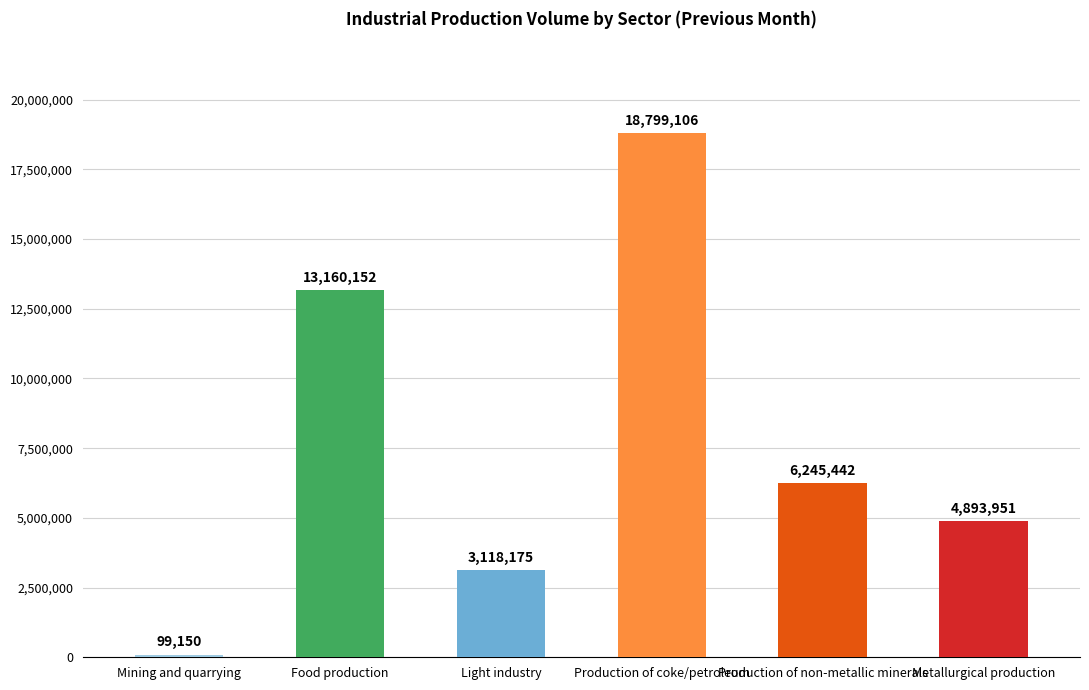

Are the bars horizontal?

No